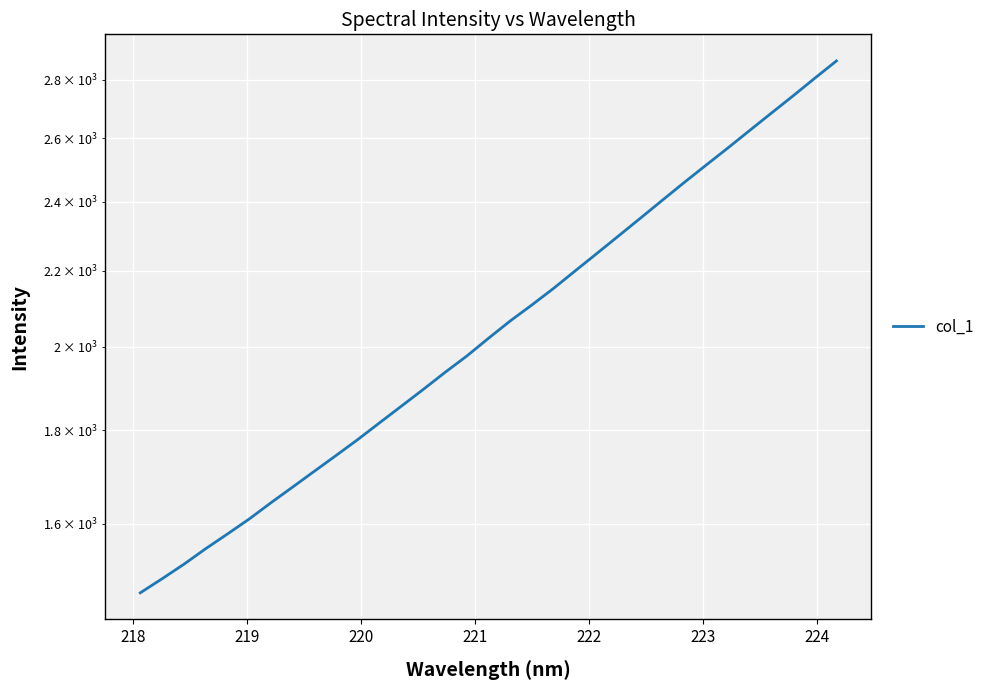

What is the value of the 5th point from the left?

1579.1